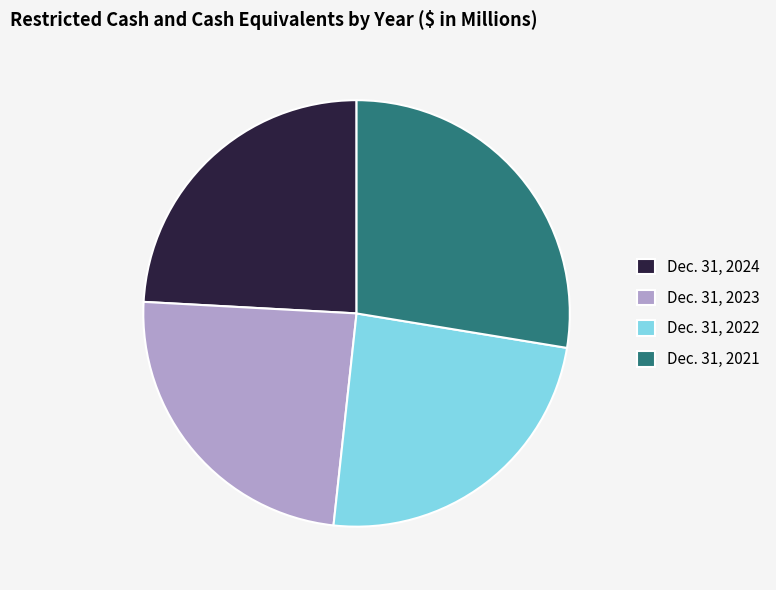

Which has a higher value, Dec. 31, 2022 or Dec. 31, 2021?

Dec. 31, 2021